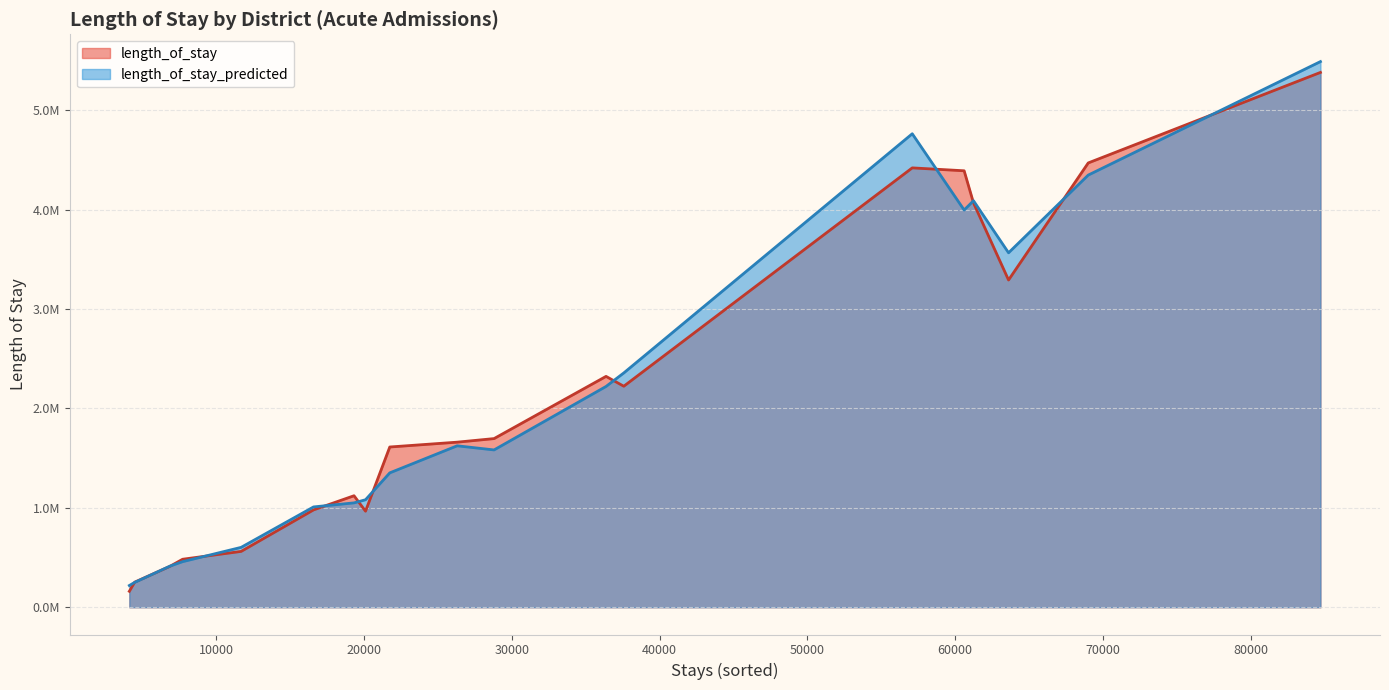

True or false: length_of_stay_predicted has a value of 4763046.9 at Canterbury.

True